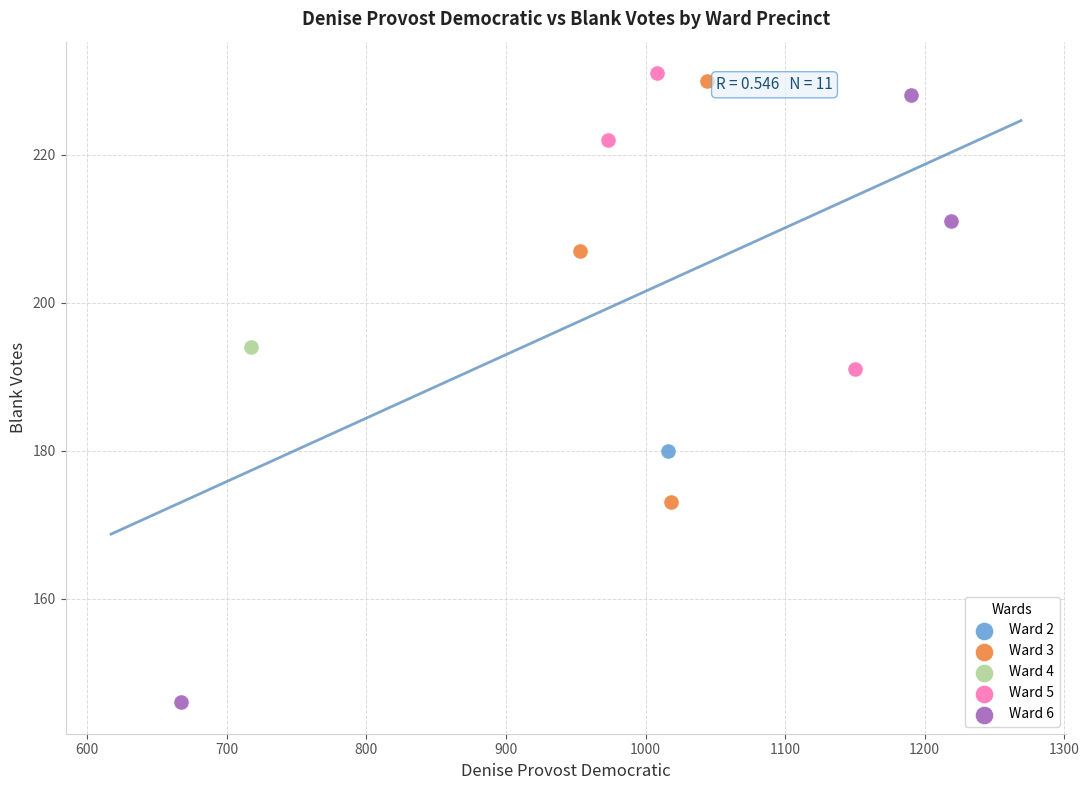

What are all the series names shown in the legend?

Ward 2, Ward 3, Ward 4, Ward 5, Ward 6